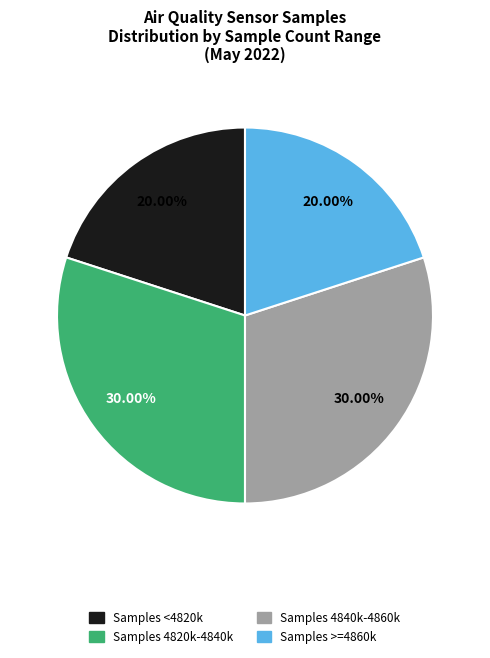

How many segments does this pie chart have?

4